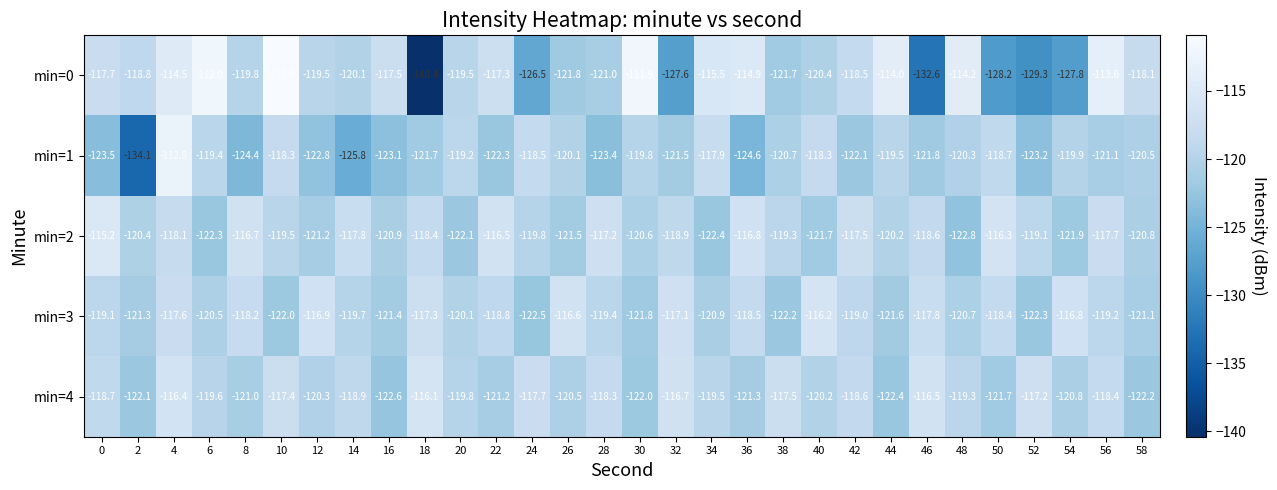

Rank the series by their maximum value, from lowest to highest.

min=3, min=4, min=2, min=1, min=0